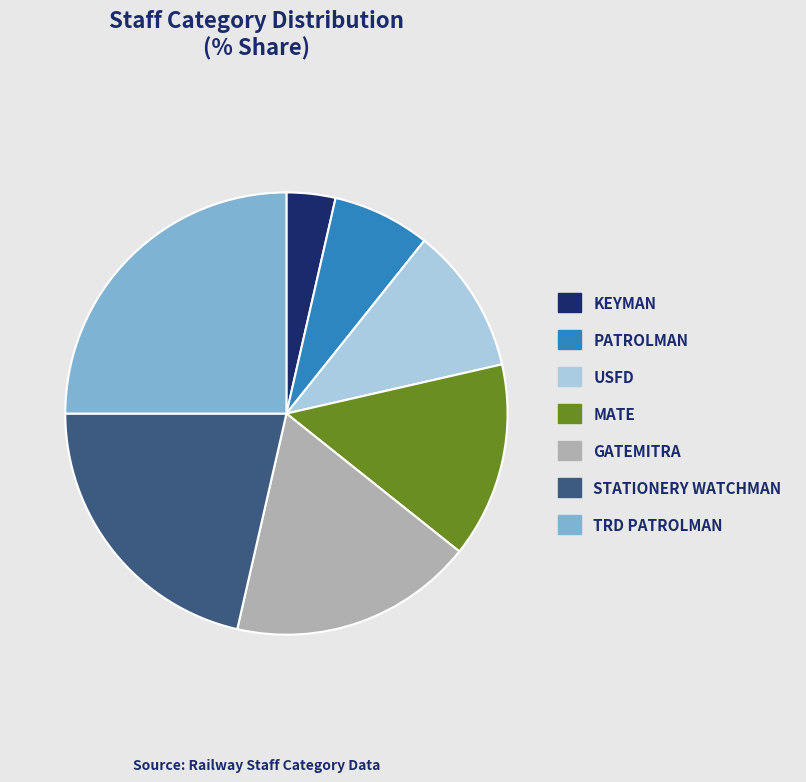

The TRD PATROLMAN slice represents 40% of the pie. True or false?

False